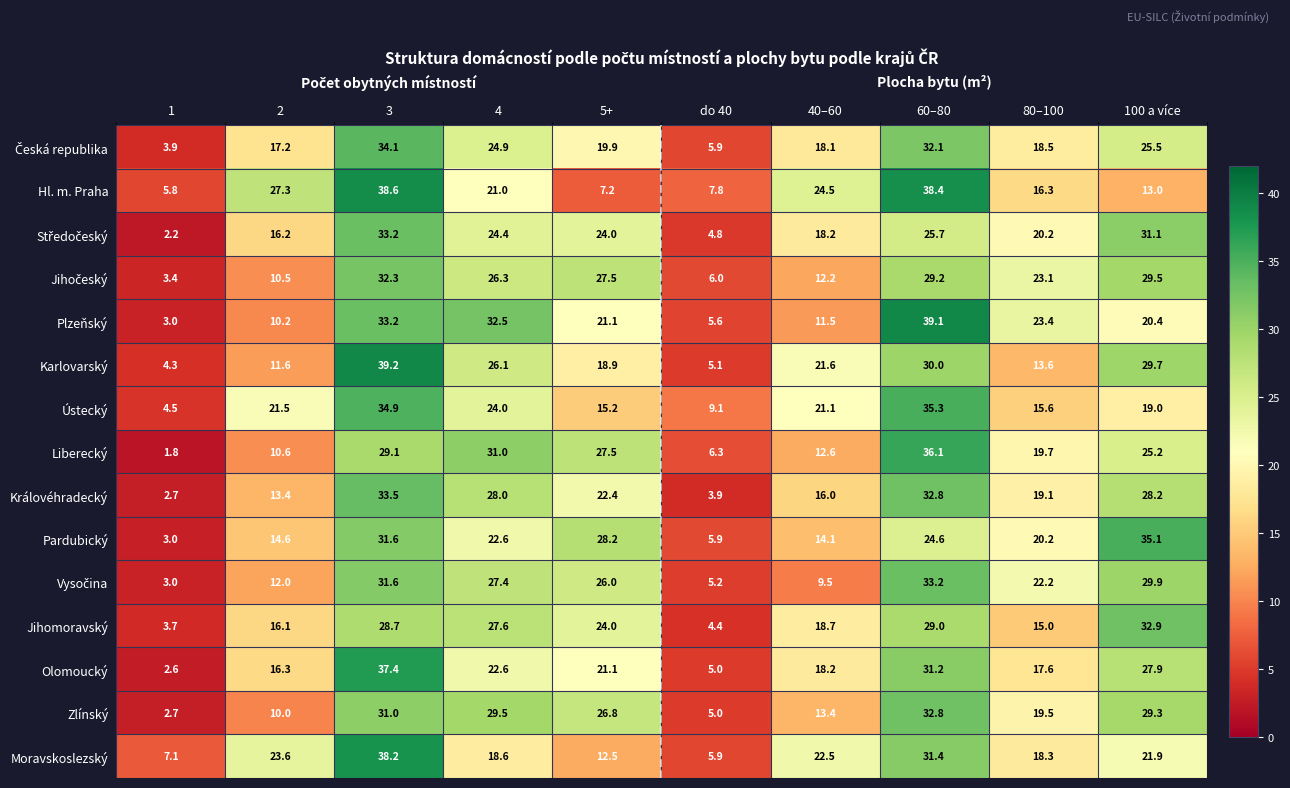

List the labels in order of Karlovarský value, smallest first.

1, do 40, 2, 80–100, 5+, 40–60, 4, 100 a více, 60–80, 3